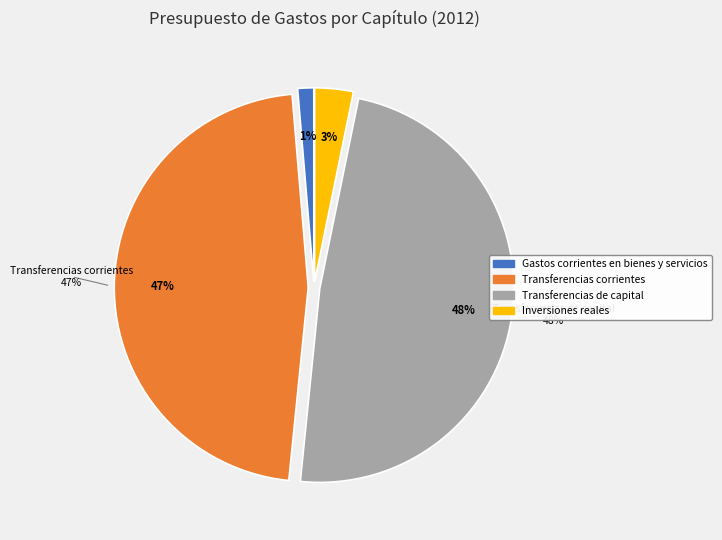

To the nearest percent, what portion does Inversiones reales represent?

3%